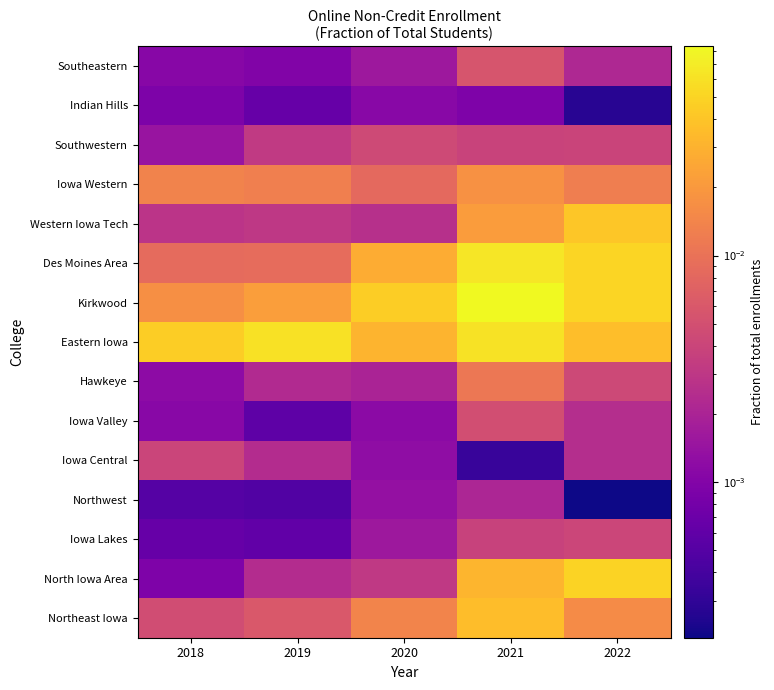

How many categories are shown in the chart?

5